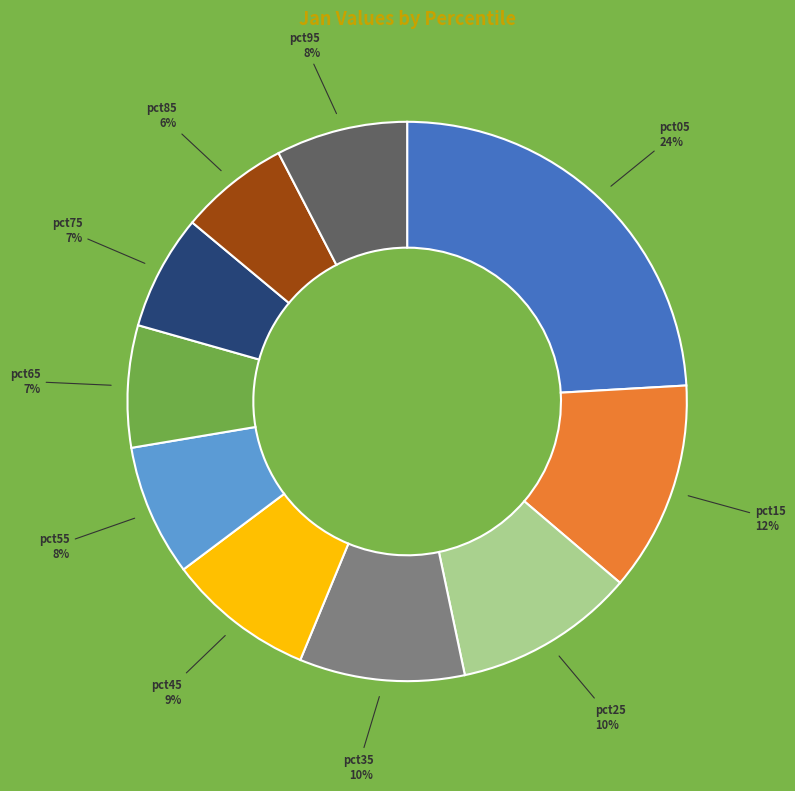

To the nearest percent, what is the difference between the largest and smallest slice percentages?

18%